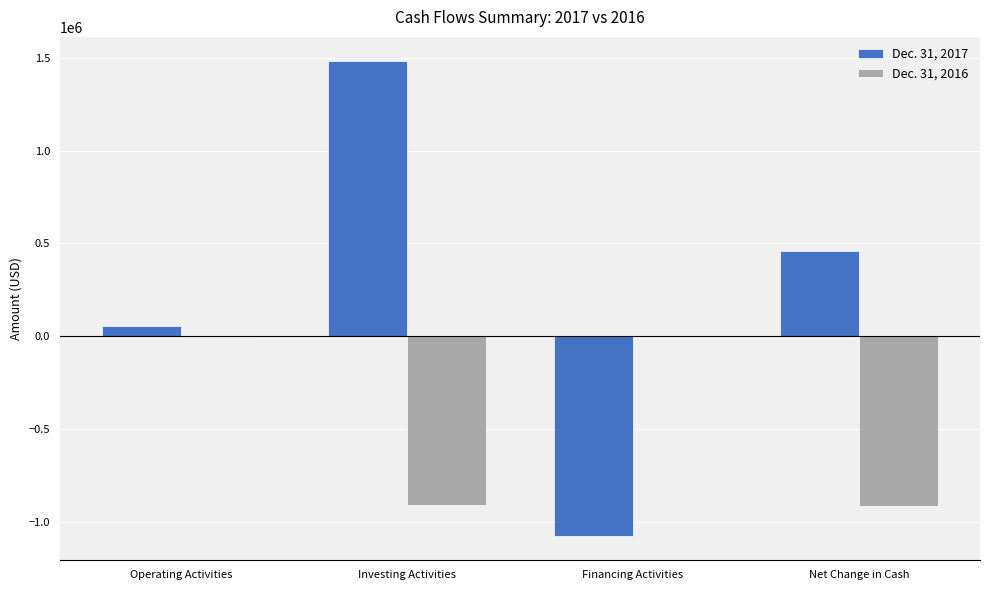

The Dec. 31, 2017 series shows 458216 at Net Change in Cash. True or false?

True